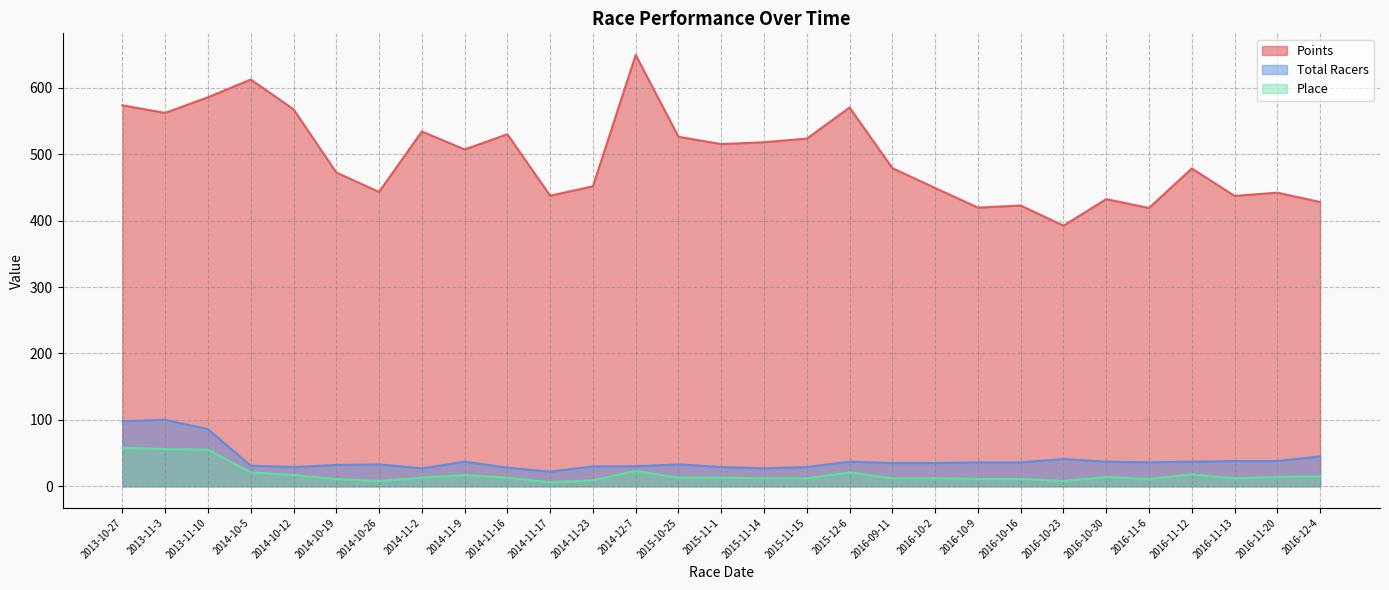

At which label is Points closest to 520?

2015-11-14